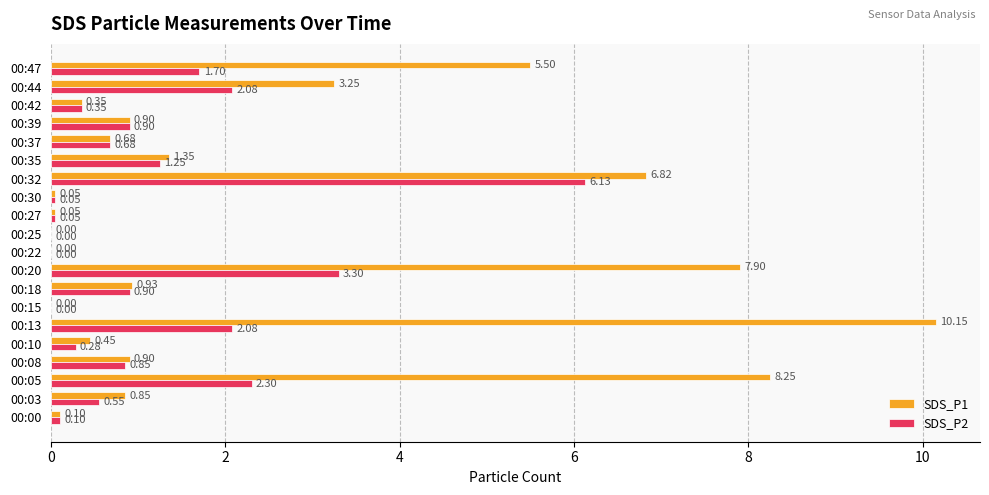

Which series has the largest total across all categories?

SDS_P1